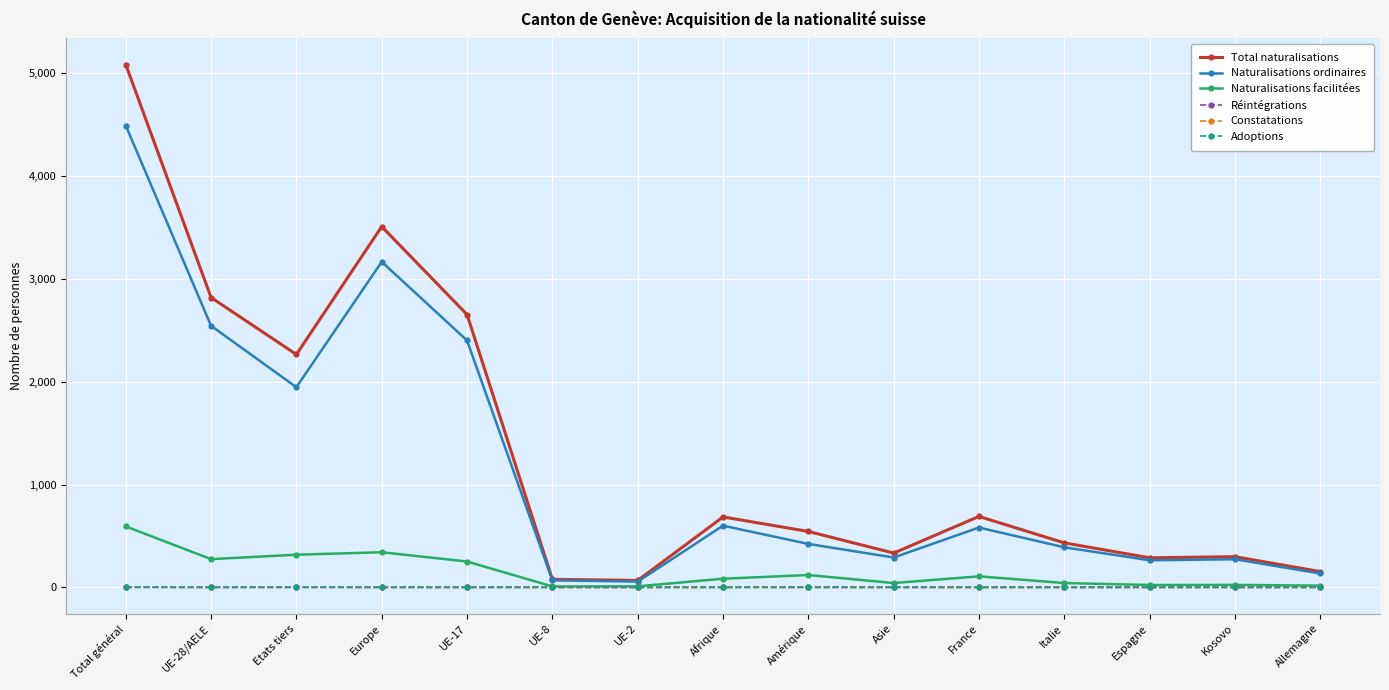

What is the total value across all series at Allemagne?

308